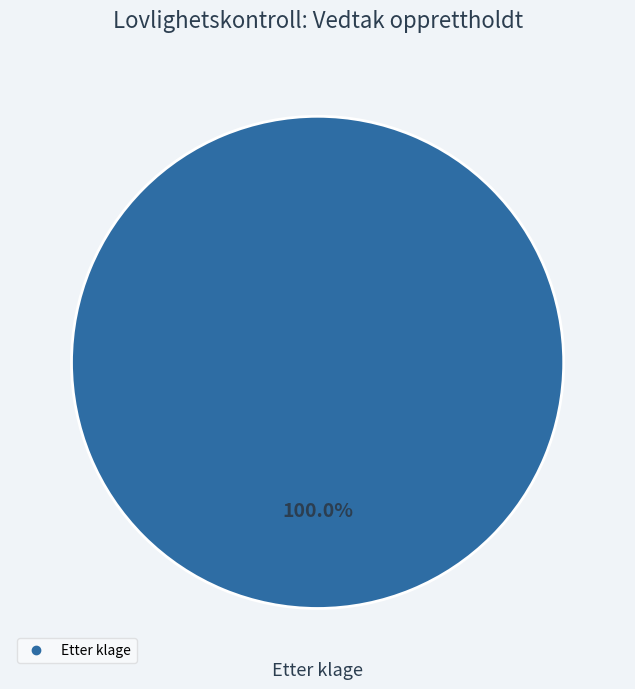

Is there a majority slice in this chart?

Yes